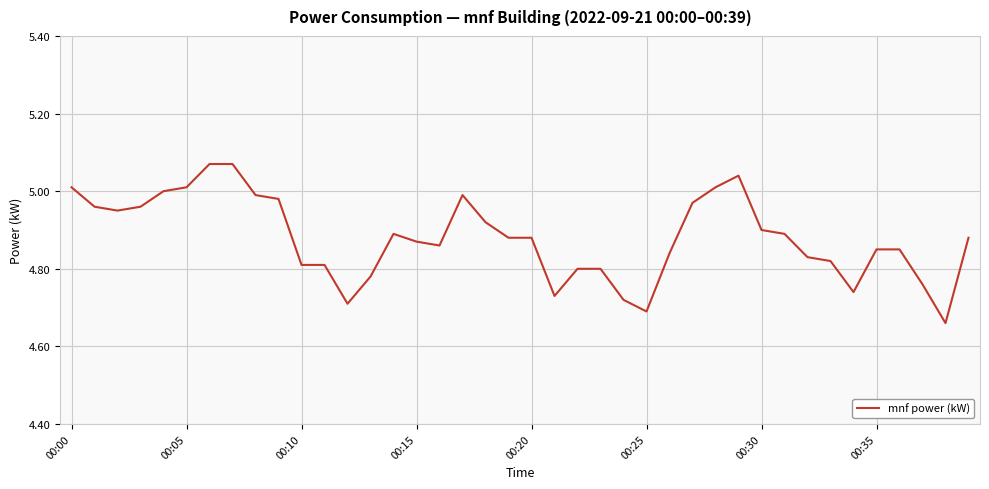

Rank the categories by value from lowest to highest.

38, 25, 12, 24, 21, 34, 37, 13, 22, 23, 10, 11, 33, 32, 26, 35, 36, 16, 15, 19, 20, 39, 14, 31, 30, 18, 00:10, 00:05, 00:15, 27, 9, 8, 17, 00:20, 00:00, 00:25, 28, 29, 00:30, 00:35